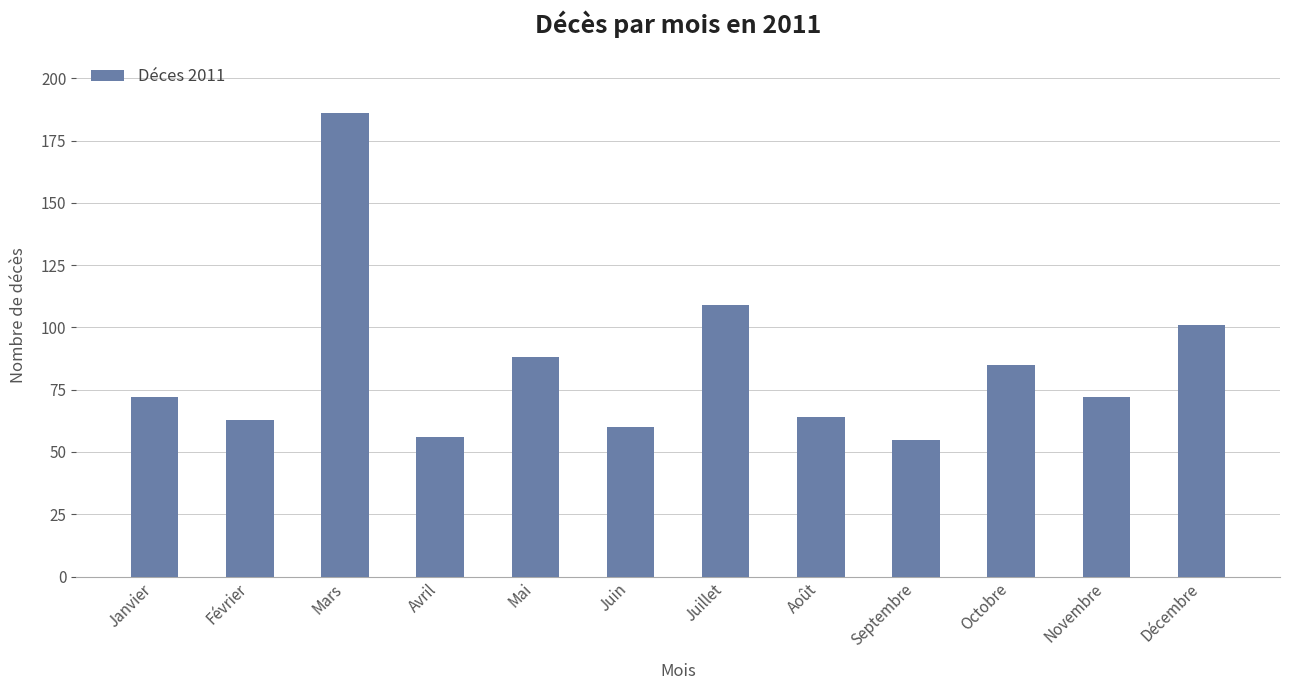

Reading left to right, list all the values displayed in this chart.

72	63	186	56	88	60	109	64	55	85	72	101